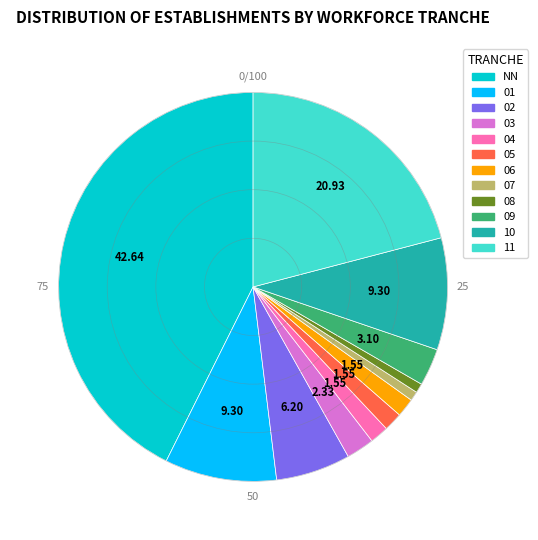

Which has a higher value, 06 or NN?

NN